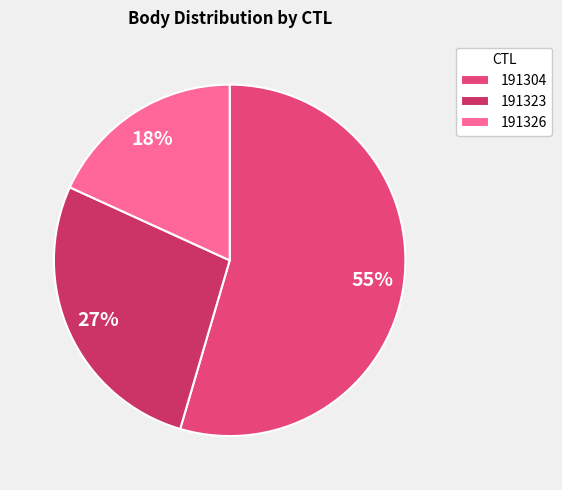

To the nearest percent, what portion does 191304 represent?

55%